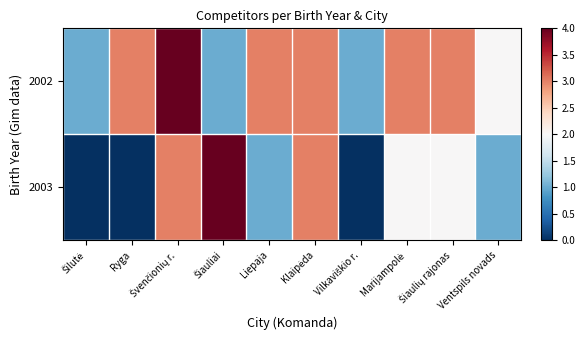

Which series has the largest total across all categories?

2002